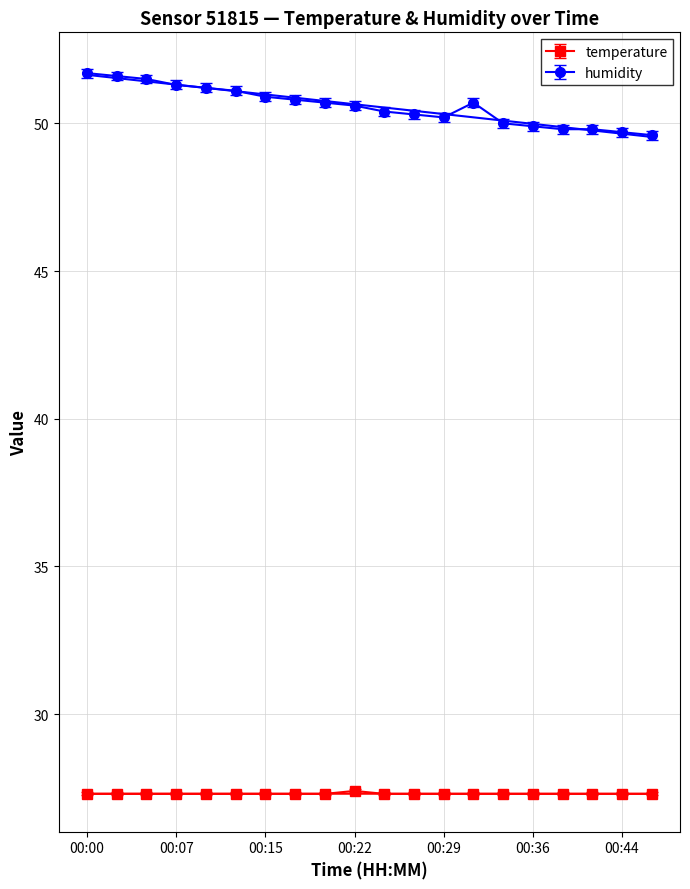

True or false: temperature and humidity cross at least once.

False